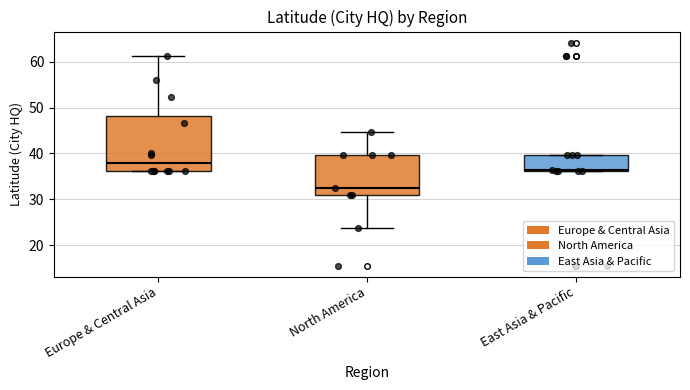

Reading left to right, transcribe this box plot: for each box, give where its median line is, the range the box spans, and where its two whiskers end, as read against the y-axis. The values are not printed on the chart, so give them approximately, as read against the axis.

Europe & Central Asia: median 38, box 36 to 48, whiskers 36 to 61
North America: median 33, box 31 to 40, whiskers 24 to 45
East Asia & Pacific: median 36, box 36 to 40, whiskers 36 to 40